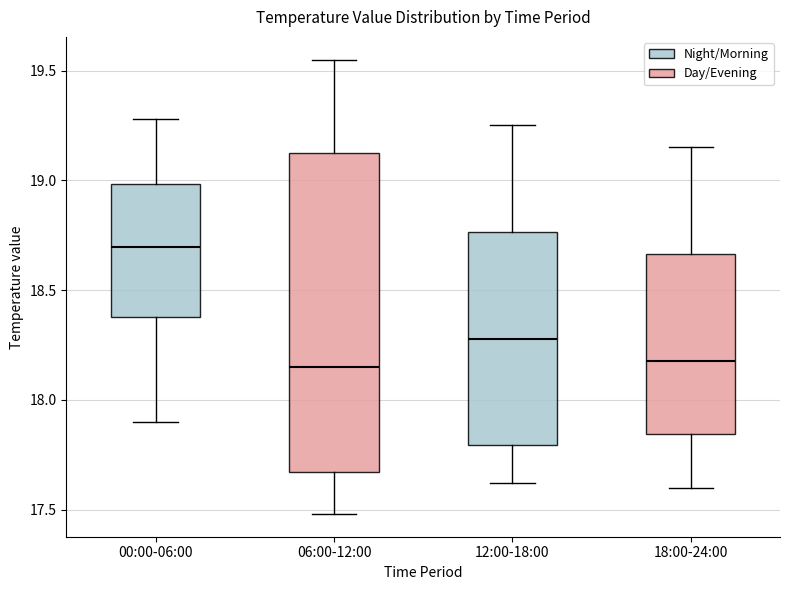

Reading left to right, read every box against the y-axis: the position of its median line, the range the box covers, and the ends of its whiskers. The values are not printed on the chart, so give them approximately, as read against the axis.

00:00-06:00: median 18.70, box 18.40 to 19.00, whiskers 17.90 to 19.30
06:00-12:00: median 18.15, box 17.65 to 19.15, whiskers 17.50 to 19.55
12:00-18:00: median 18.30, box 17.80 to 18.75, whiskers 17.60 to 19.25
18:00-24:00: median 18.20, box 17.85 to 18.65, whiskers 17.60 to 19.15